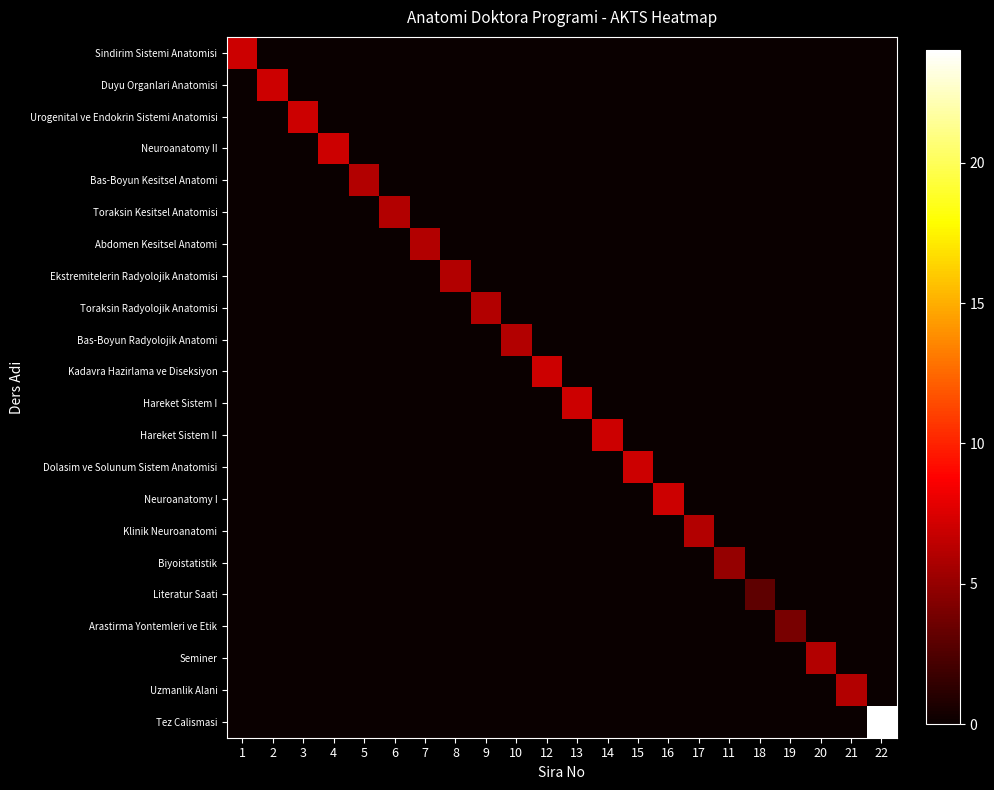

Which series changed the most between 4 and 17?

Neuroanatomy II